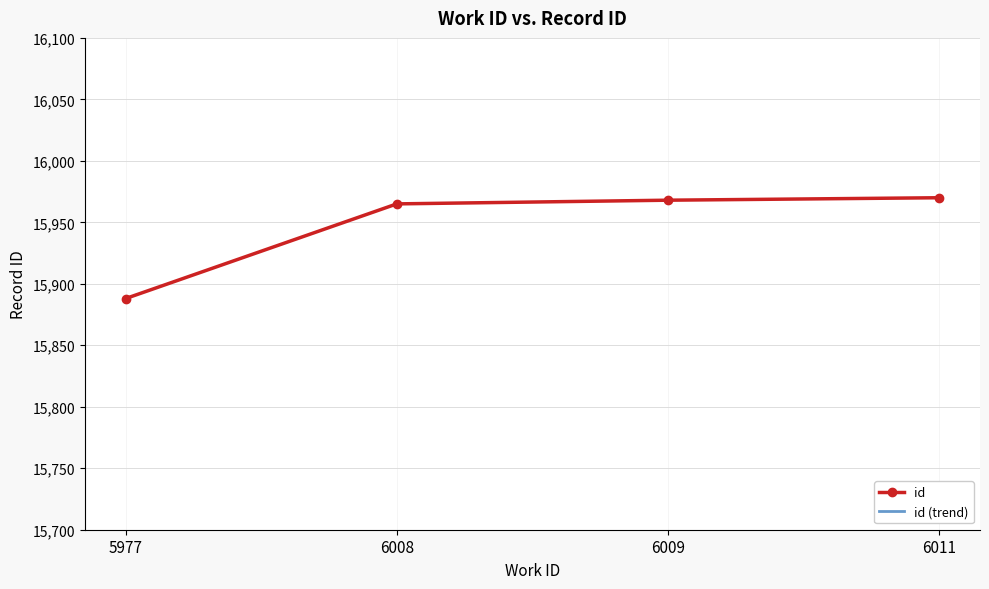

List the series in order of their overall mean, highest first.

id, id (trend)